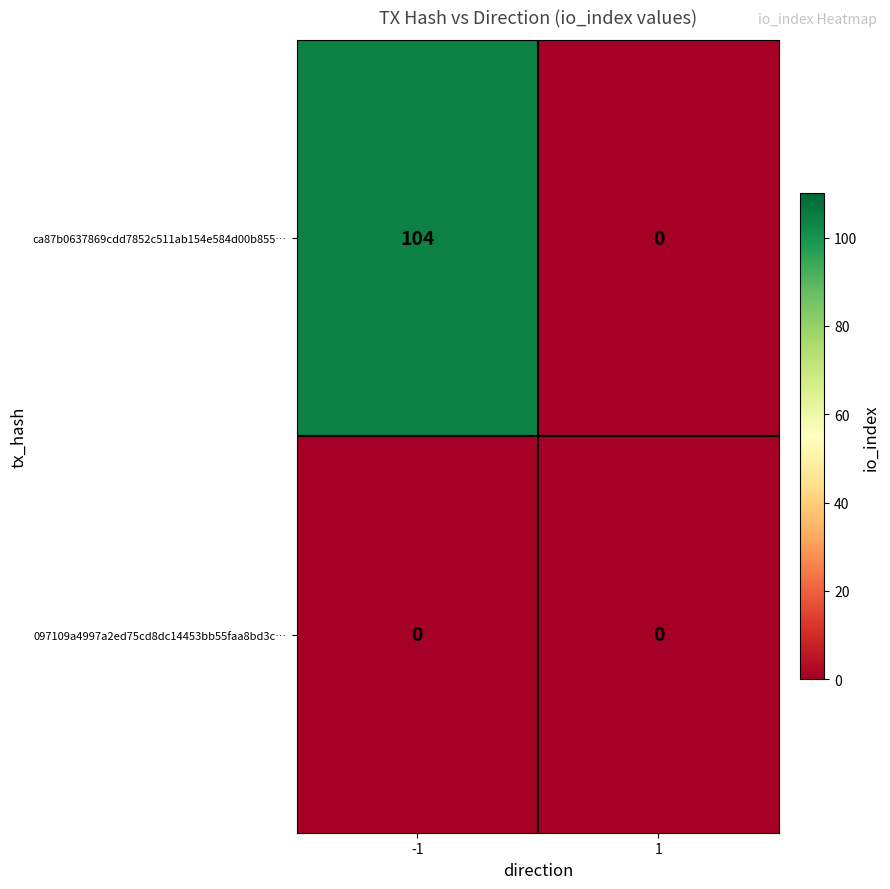

List the series in order of their overall mean, highest first.

ca87b0637869cdd7852c511ab154e584d00b855…, 097109a4997a2ed75cd8dc14453bb55faa8bd3c…